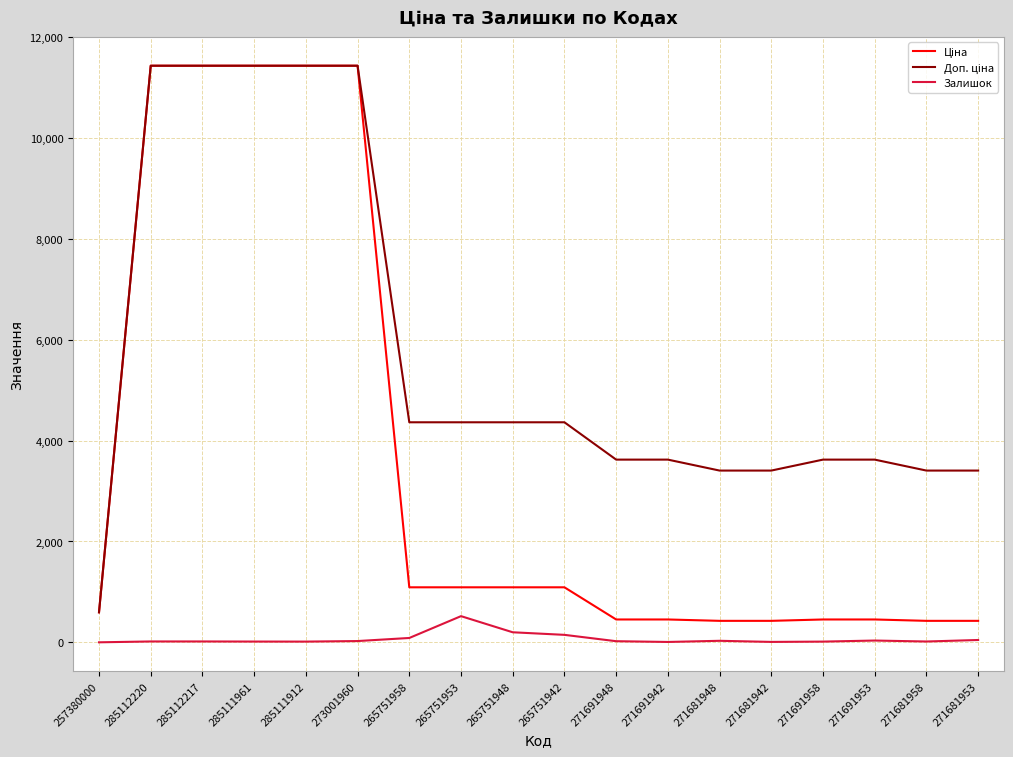

True or false: Залишок has a value of 16.0 at 271681958.

True